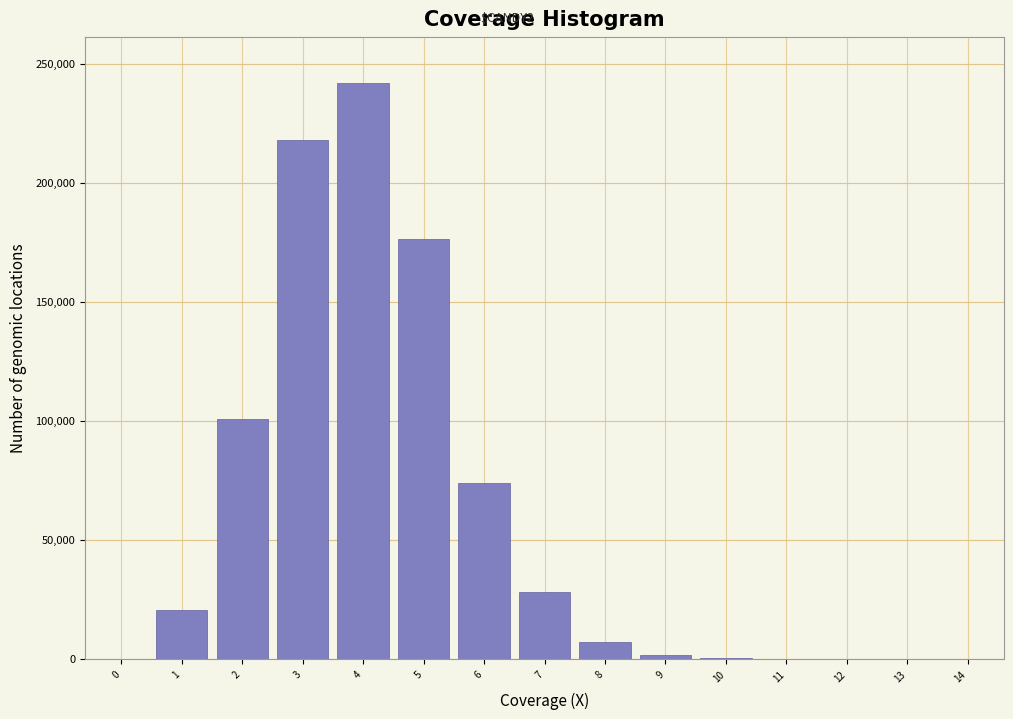

What is the sum of all values?

868316